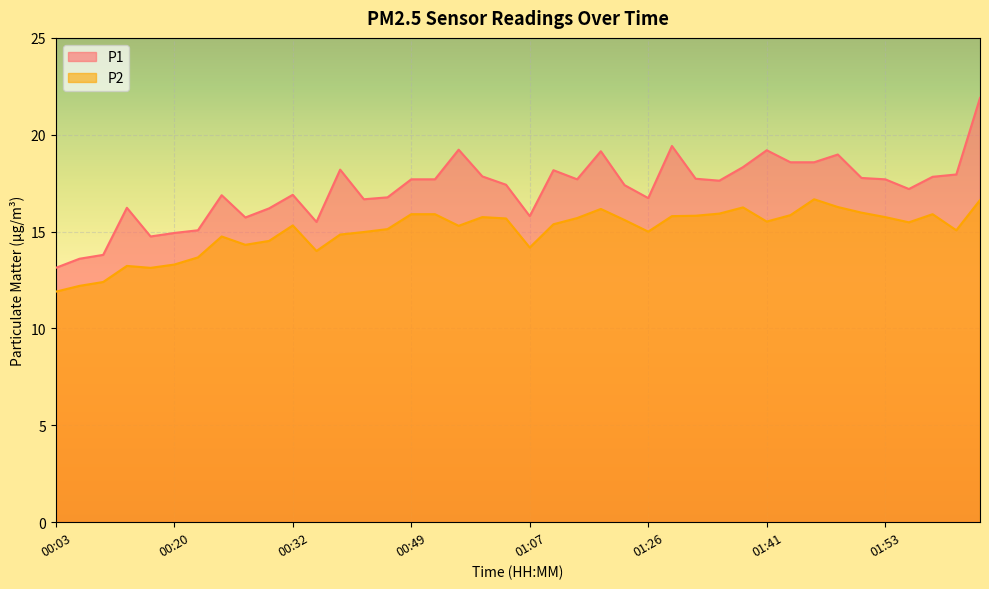

True or false: P2 and P1 intersect in this chart.

False